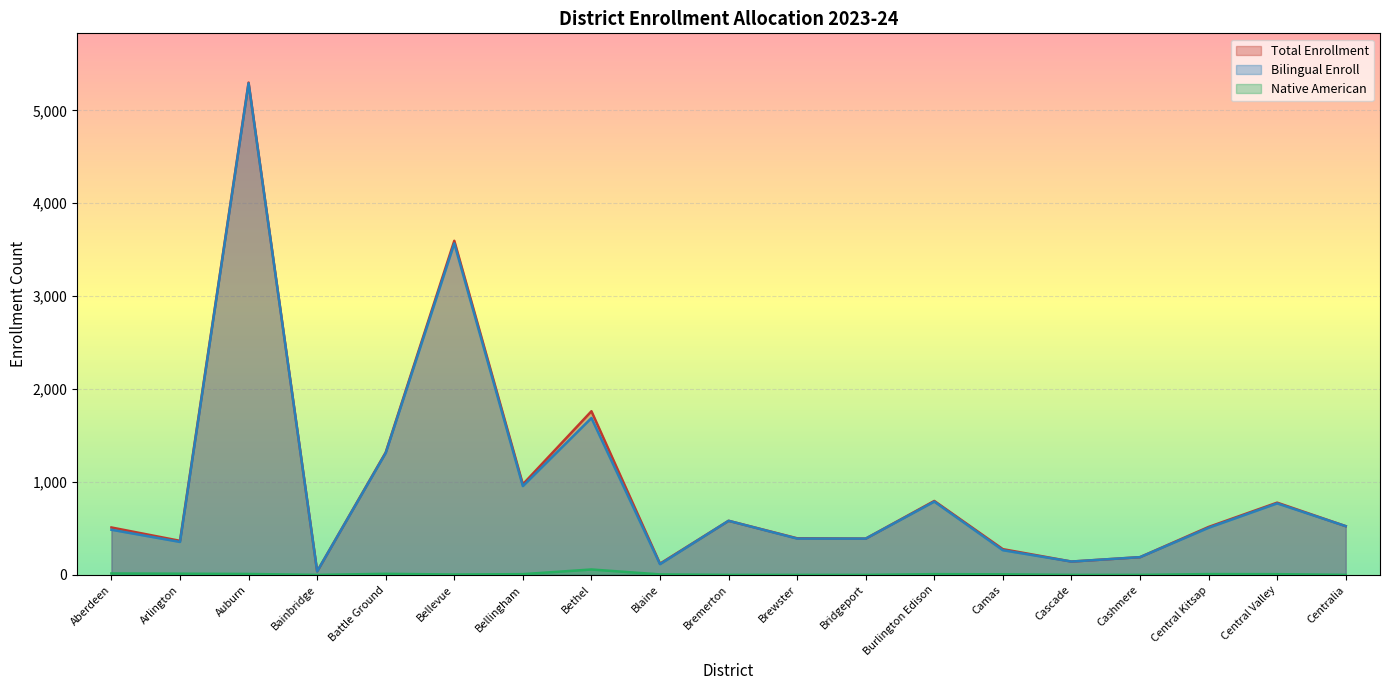

Which series has the widest spread of values?

Total Enrollment